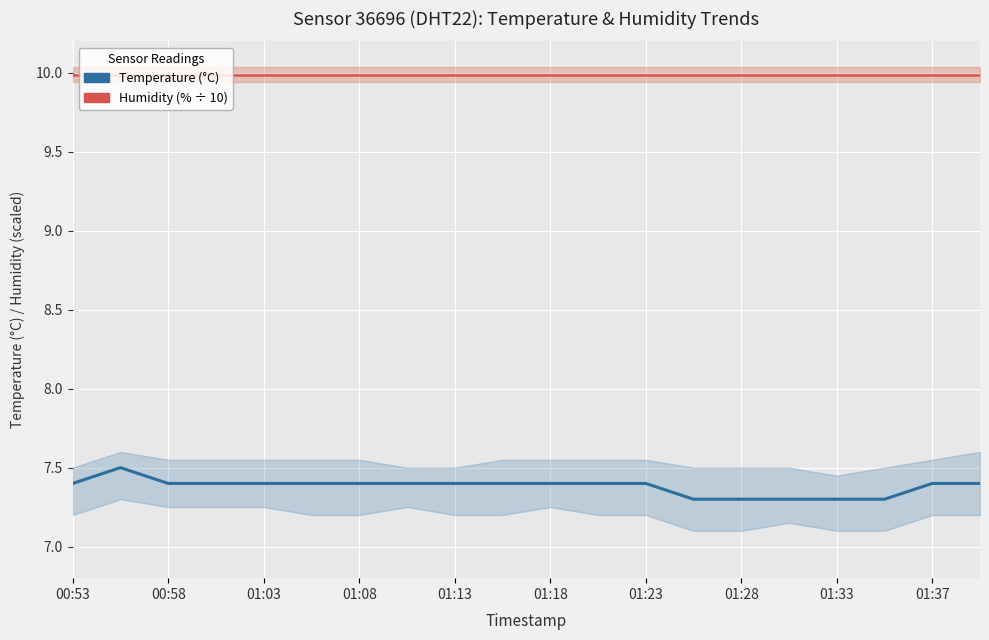

What is the average value of the Temperature series?

7.4